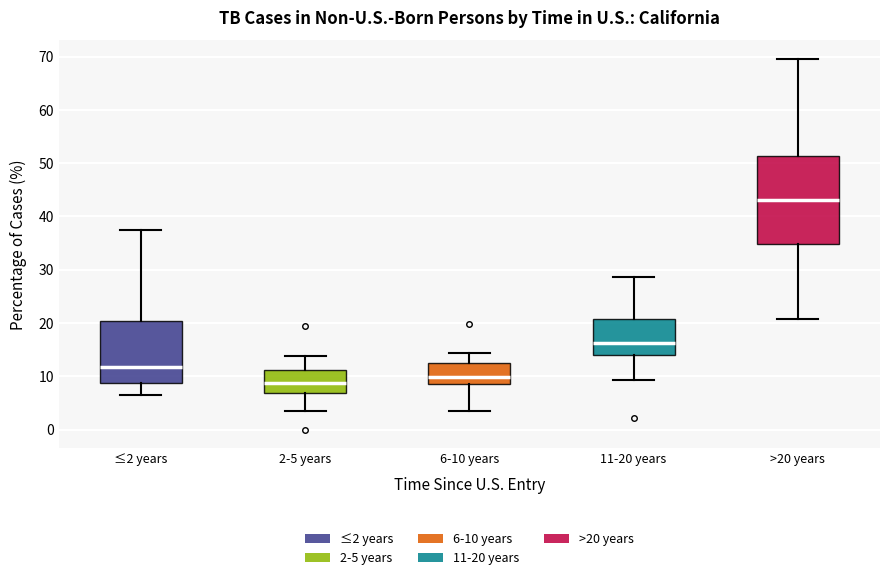

Which box's median line is the lowest?

2-5 years